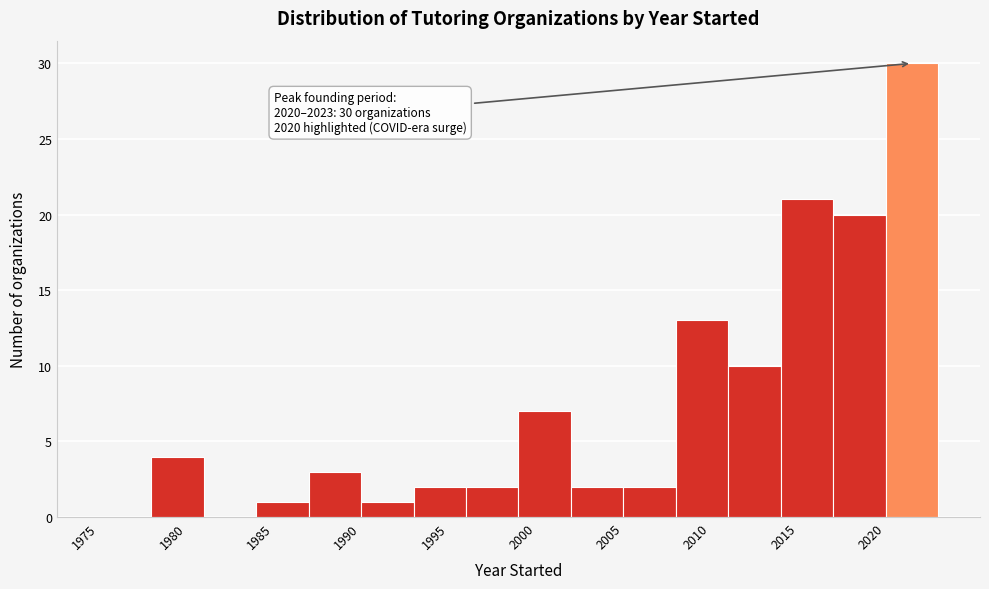

Over which range of the x-axis is the bar tallest?

2020 to 2023